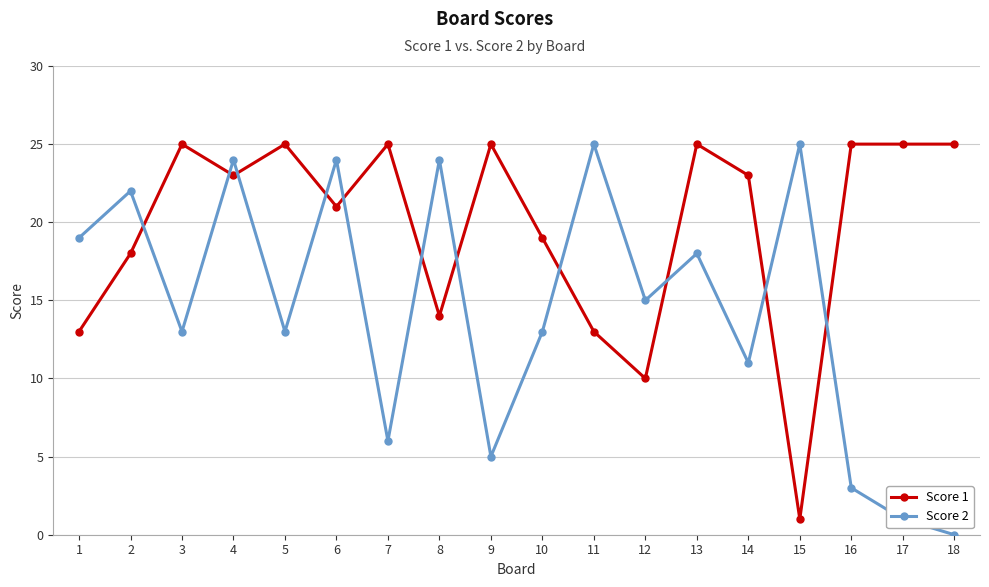

After their last crossing, which series has the higher values: Score 2 or Score 1?

Score 1